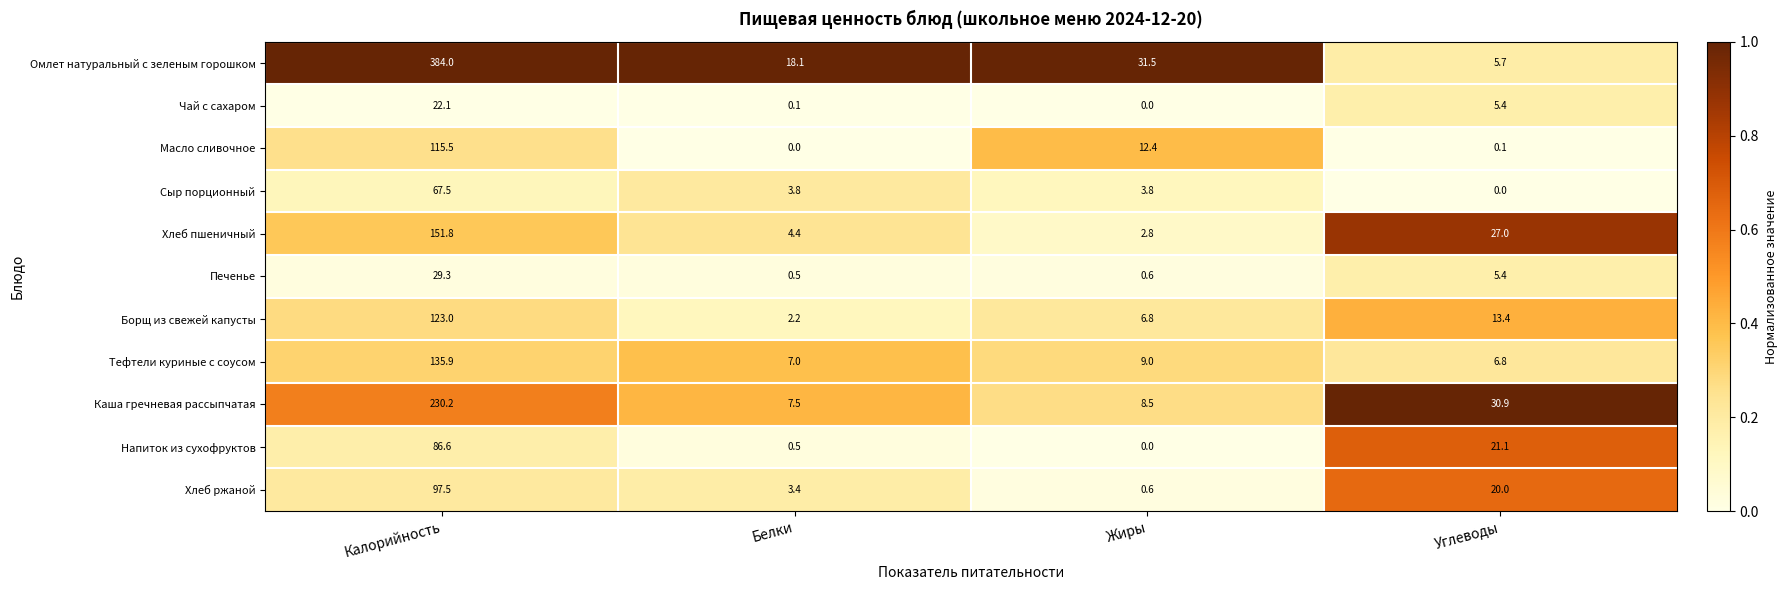

Which series has the largest range (max minus min)?

Омлет натуральный с зеленым горошком